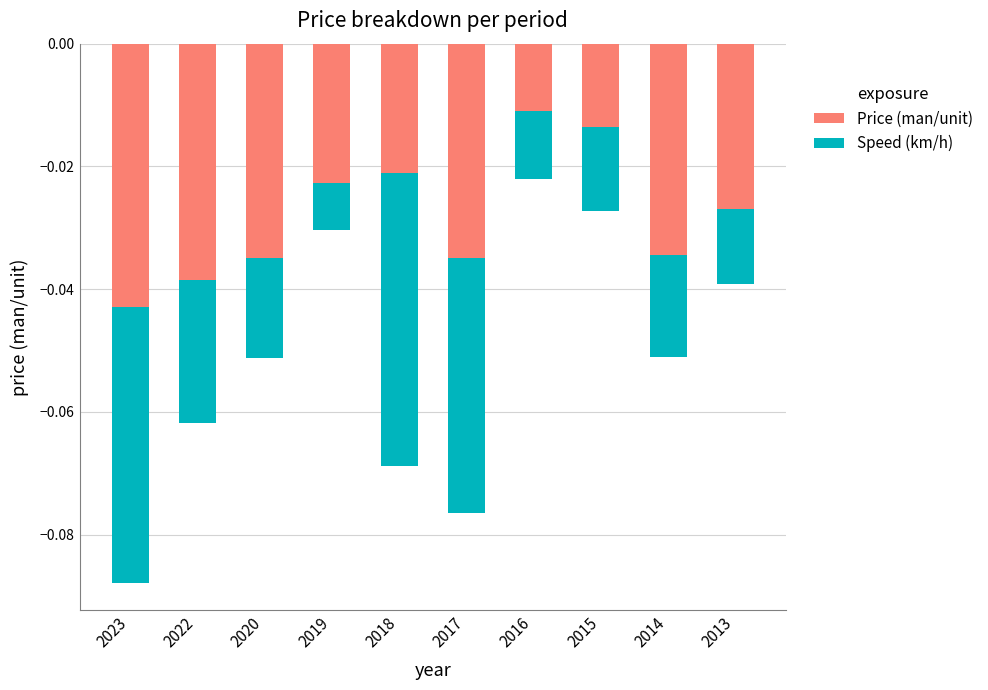

True or false: Price (man/unit) has a value of -0.0 at 2014.

True